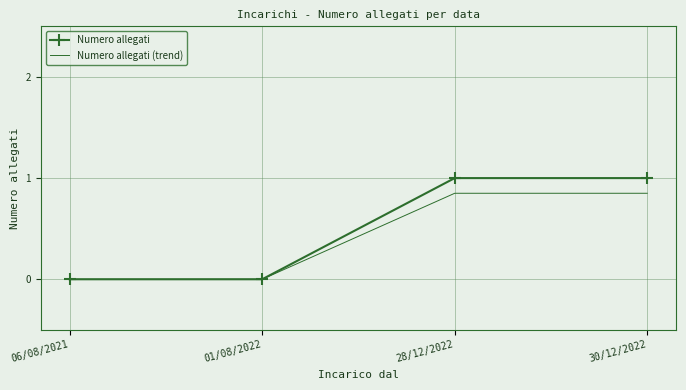

True or false: Numero allegati (trend) has more than 2 interior local peaks.

False